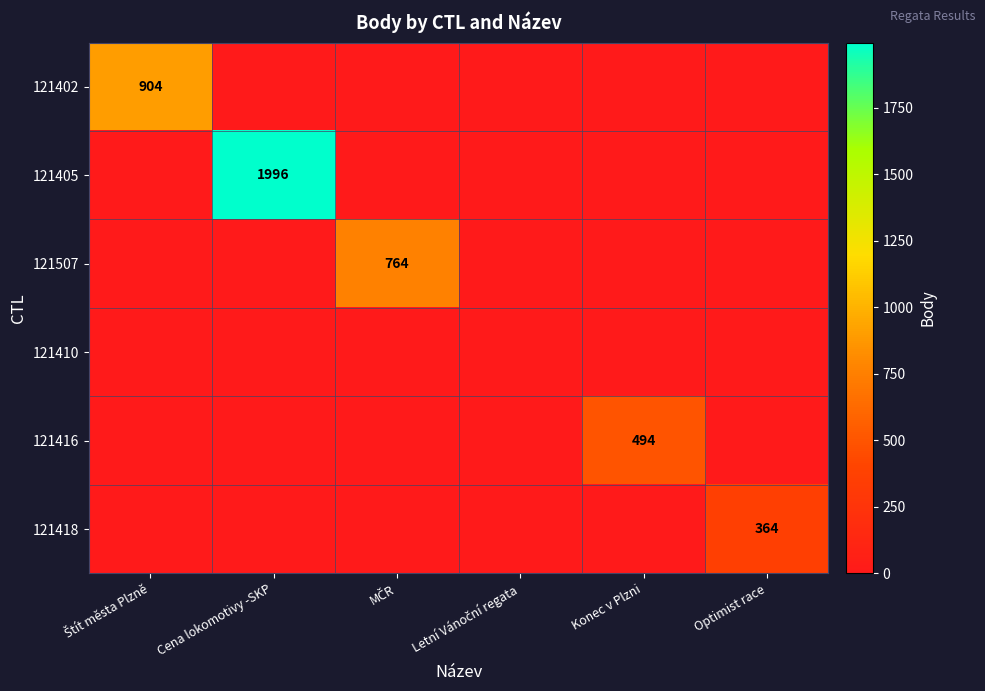

How many distinct data groups are displayed?

6